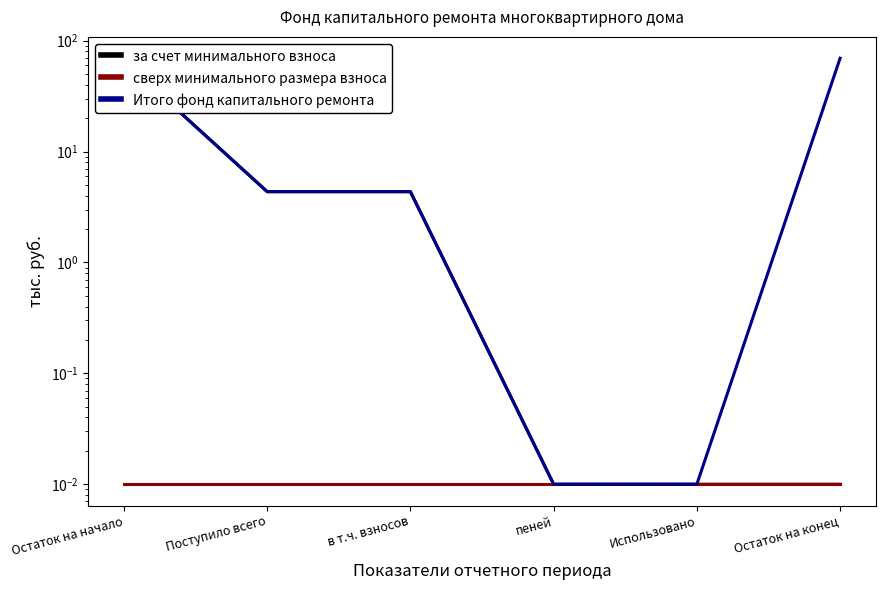

Which has a higher value, в т.ч. взносов or Использовано?

в т.ч. взносов